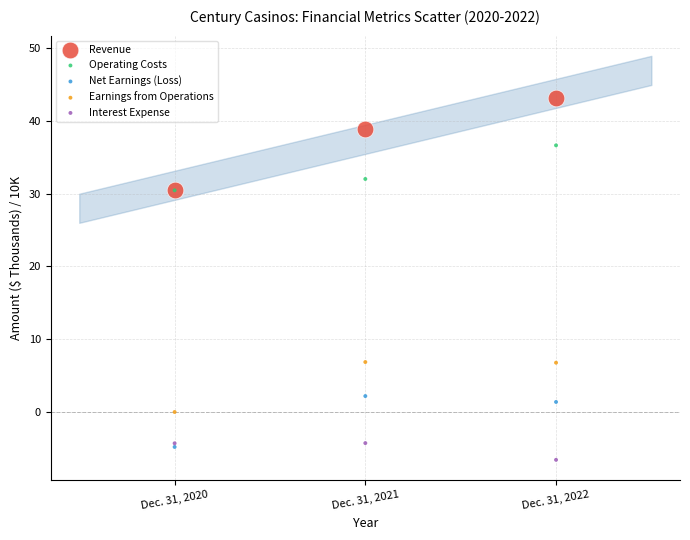

Which series has the largest Y range (max minus min)?

Revenue